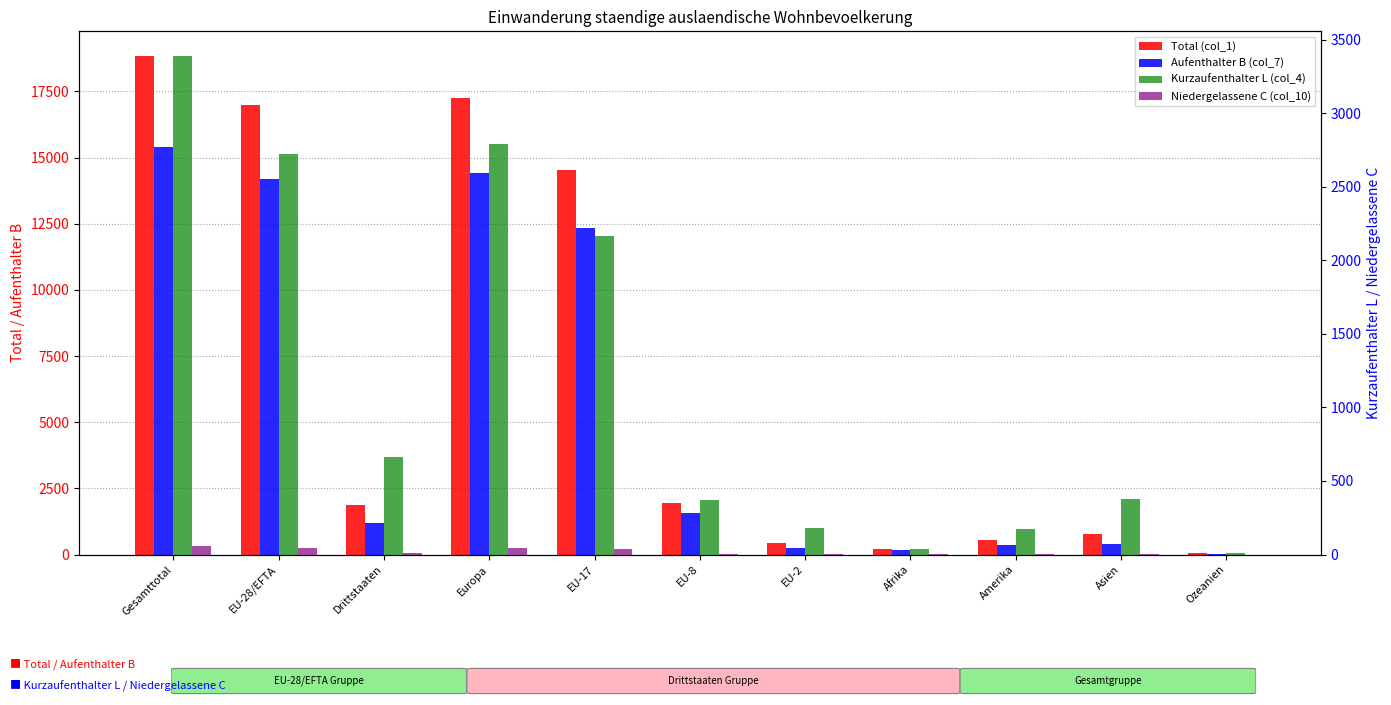

Reading left to right, transcribe all the data shown in this chart.

Total (col_1): 18829	16974	1855	17262	14549	1936	434	198	531	784	50
Aufenthalter B (col_7): 15385	14208	1177	14428	12346	1564	250	154	358	403	38
Kurzaufenthalter L (col_4): 3389	2724	665	2789	2163	371	183	39	171	378	12
Niedergelassene C (col_10): 55	42	13	45	40	1	1	5	2	3	0